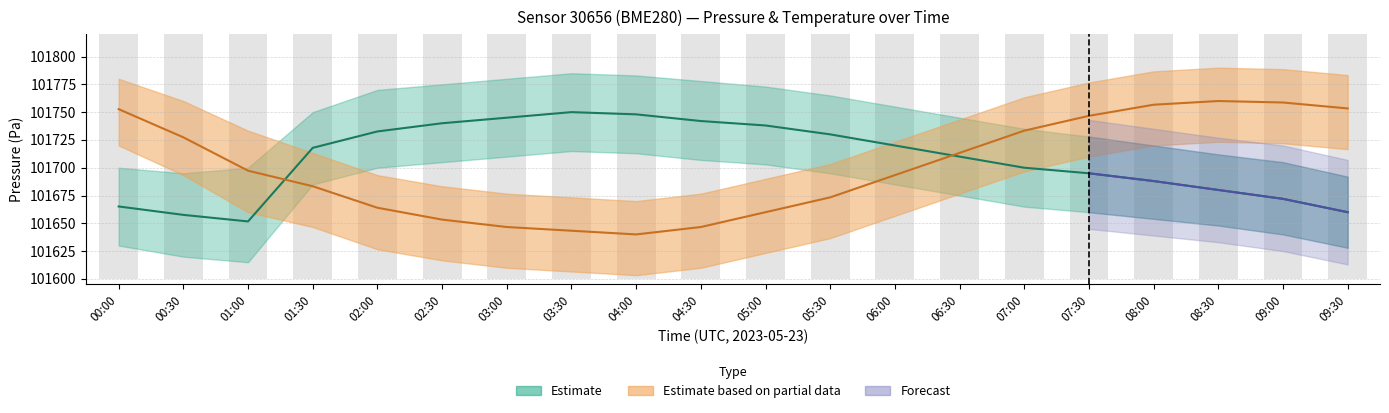

Reading left to right, extract all data points from this chart.

pressure: 101665.2	101657.6	101651.7	101717.9	101732.6	101740.0	101745.0	101750.0	101748.0	101742.0	101738.0	101730.0	101720.0	101710.0	101700.0	101695.0	101688.0	101680.0	101672.0	101660.0
pressure_upper: 101632.6	101628.8	101625.8	101658.9	101666.3	101670.0	101672.5	101675.0	101674.0	101671.0	101669.0	101665.0	101660.0	101655.0	101650.0	101647.5	101644.0	101640.0	101636.0	101630.0
temperature: 101752.7	101727.3	101697.3	101683.3	101664.0	101653.3	101646.7	101643.3	101640.0	101646.7	101660.0	101673.3	101693.3	101713.3	101733.3	101746.7	101756.7	101760.0	101758.7	101753.3